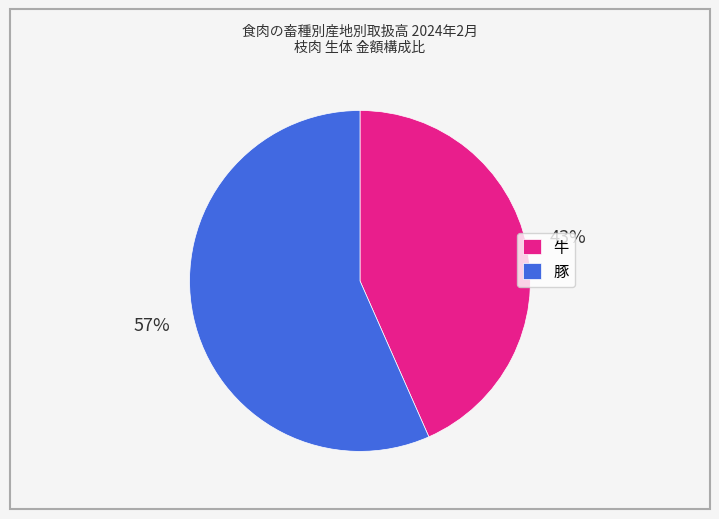

True or false: 豚 accounts for 57% of the total.

True